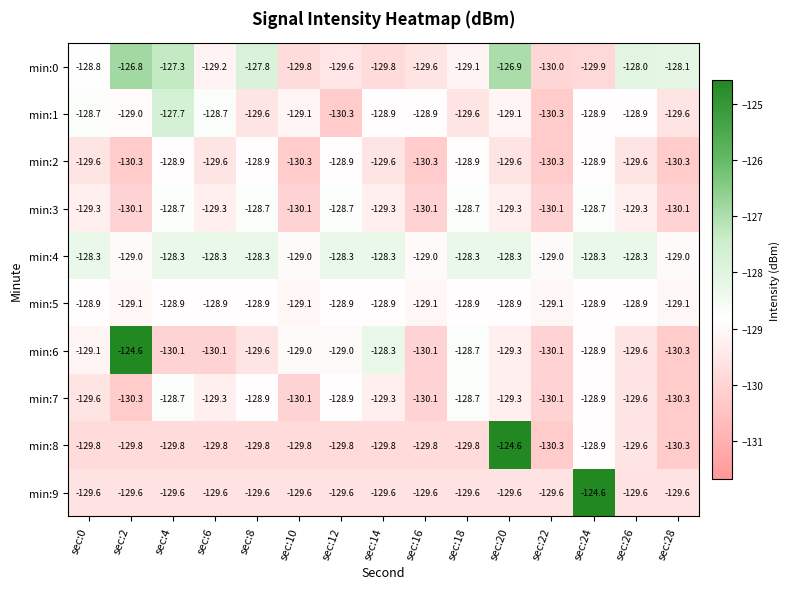

What is the difference between the second highest and second lowest values in the min:2 series?

1.4